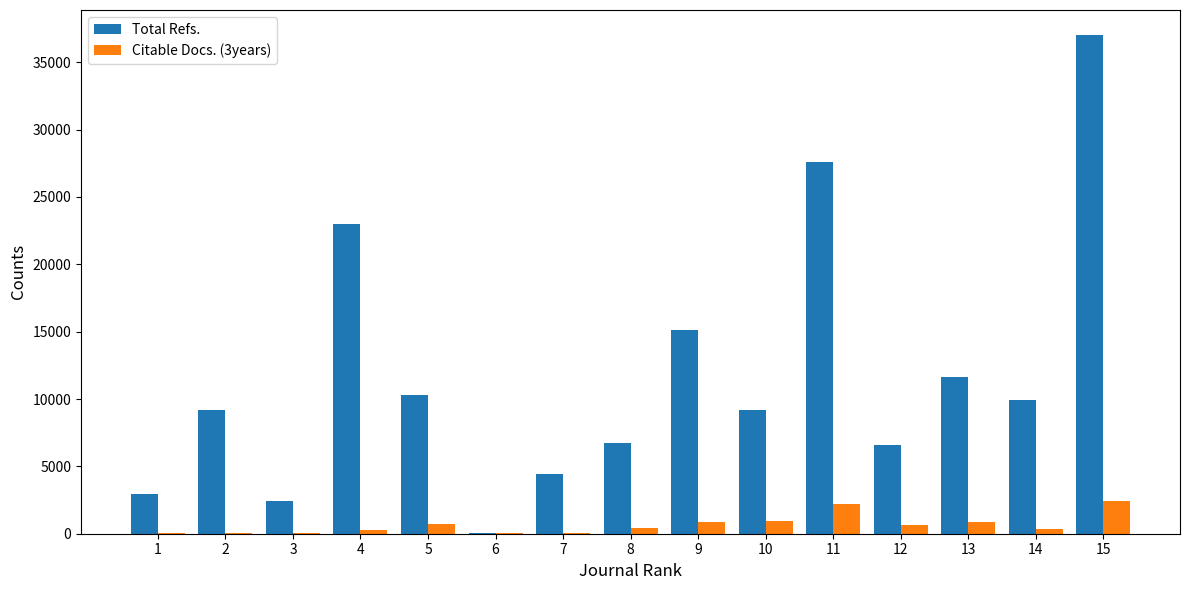

At which category is the sum across all series the highest?

15